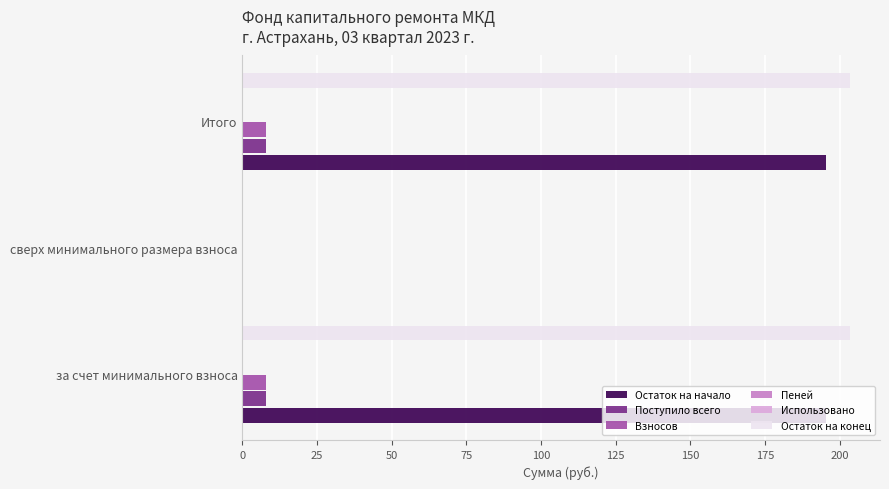

Read the Поступило всего value at за счет минимального взноса.

8.0